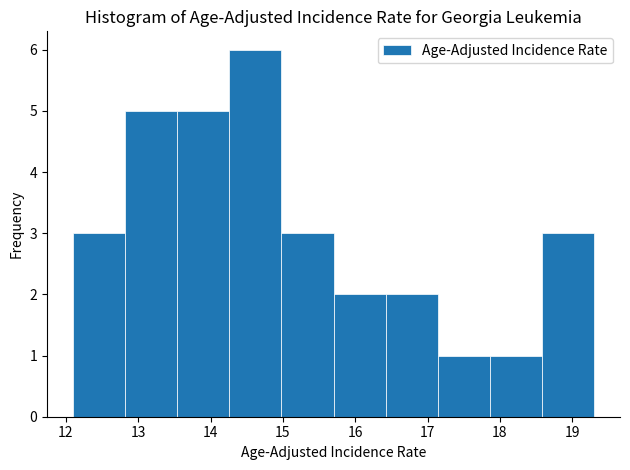

Reading left to right, transcribe this chart: for each bar, give the range it covers on the x-axis and its height. Neither the bar edges nor the heights are printed on the chart, so give them approximately, as read against the axes.

12.10 to 12.82: 3
12.82 to 13.54: 5
13.54 to 14.26: 5
14.26 to 14.98: 6
14.98 to 15.70: 3
15.70 to 16.42: 2
16.42 to 17.14: 2
17.14 to 17.86: 1
17.86 to 18.58: 1
18.58 to 19.30: 3